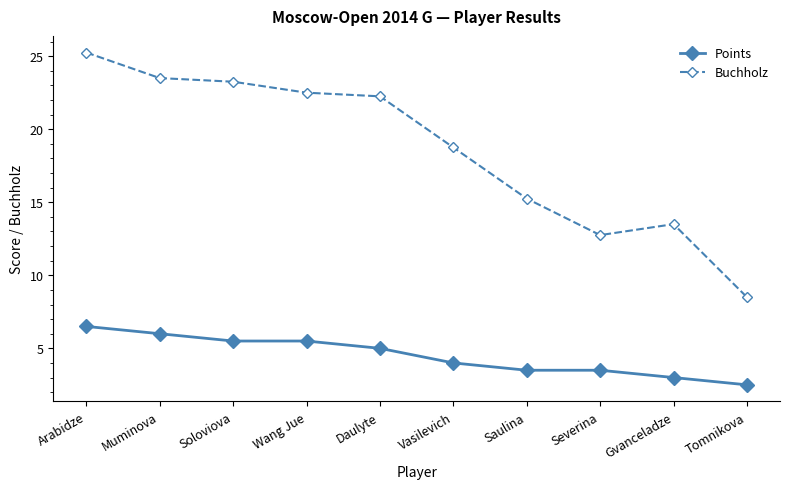

Is this an area chart (filled region under the line)?

No